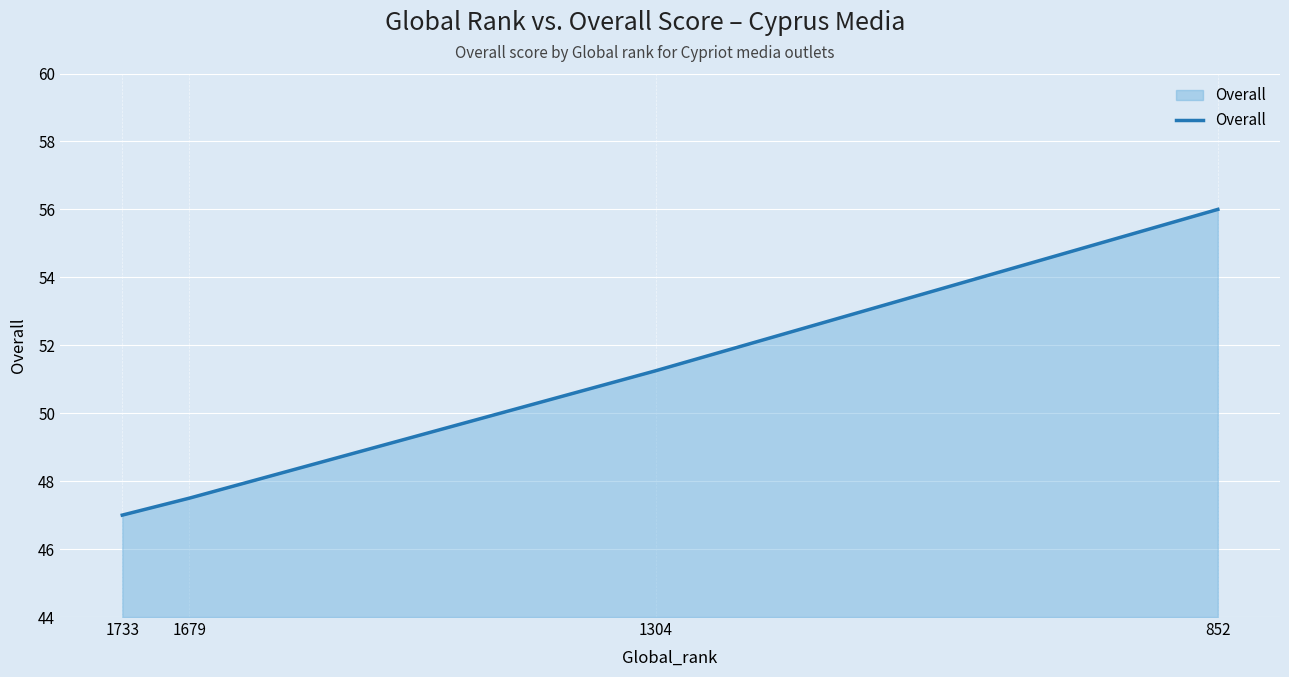

Does the chart display data point markers on the line(s)?

No